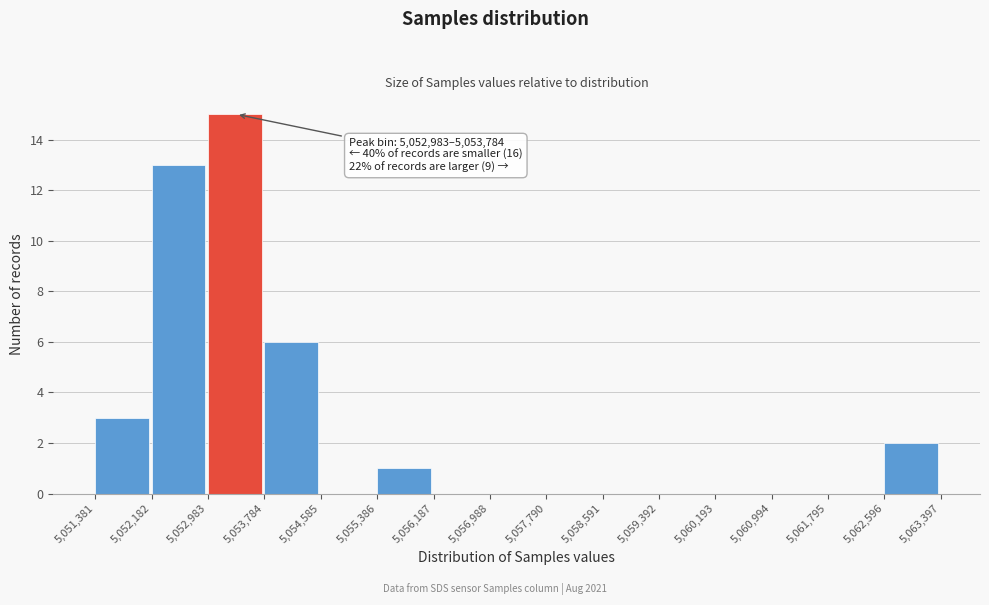

Which range on the x-axis has the tallest bar?

5,052,983 to 5,053,784